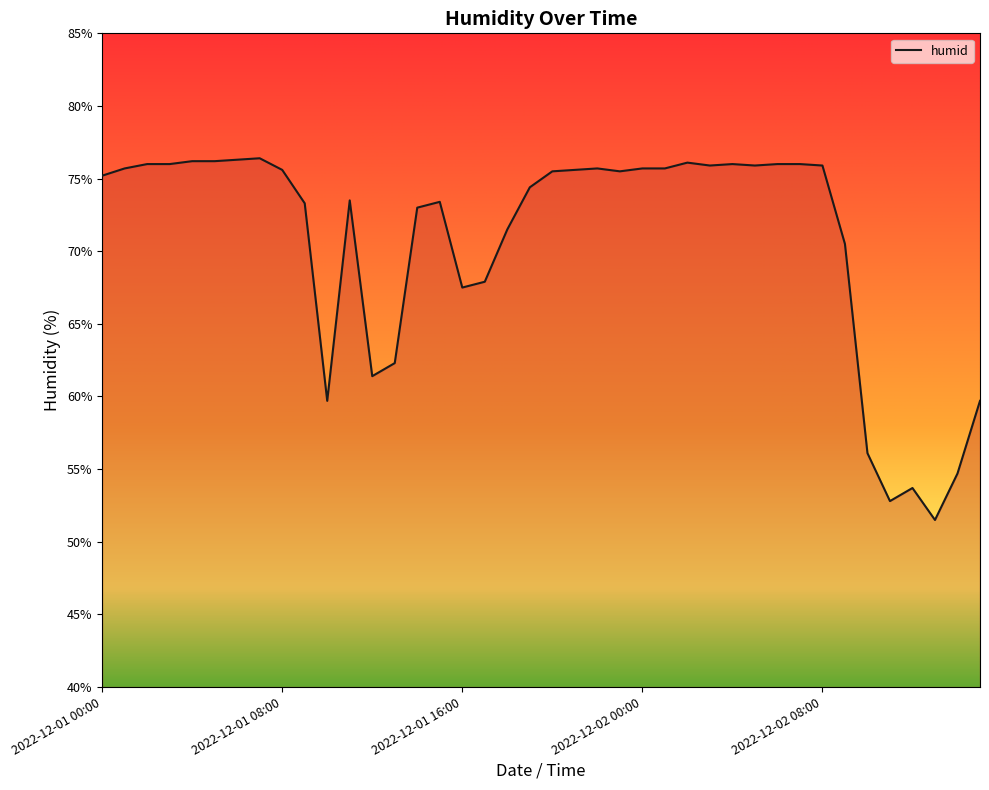

What is the difference between the maximum and minimum values?

24.9